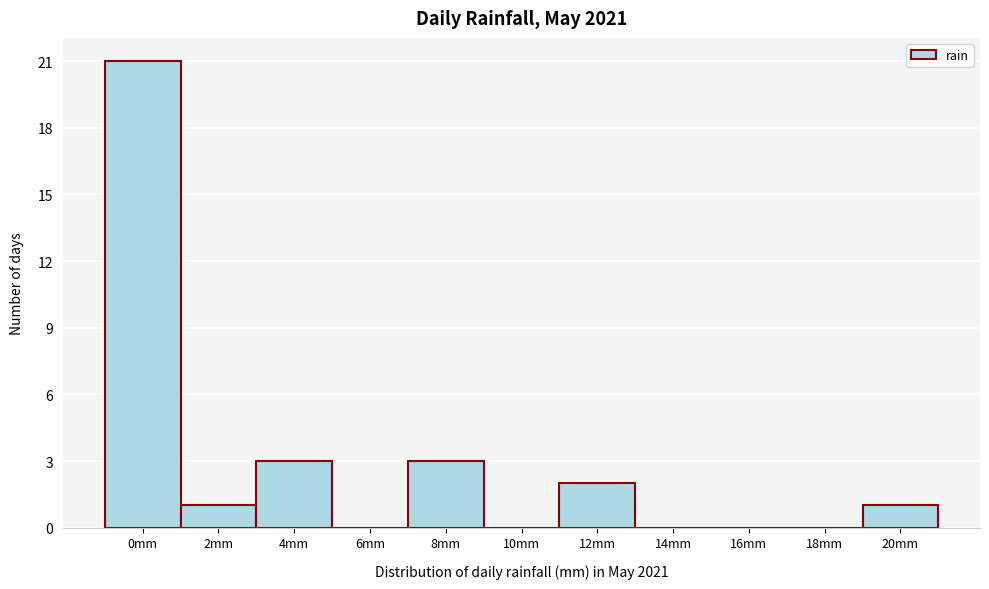

Reading left to right, transcribe all the data shown in this chart.

0mm=21	2mm=1	4mm=3	6mm=0	8mm=3	10mm=0	12mm=2	14mm=0	16mm=0	18mm=0	20mm=1